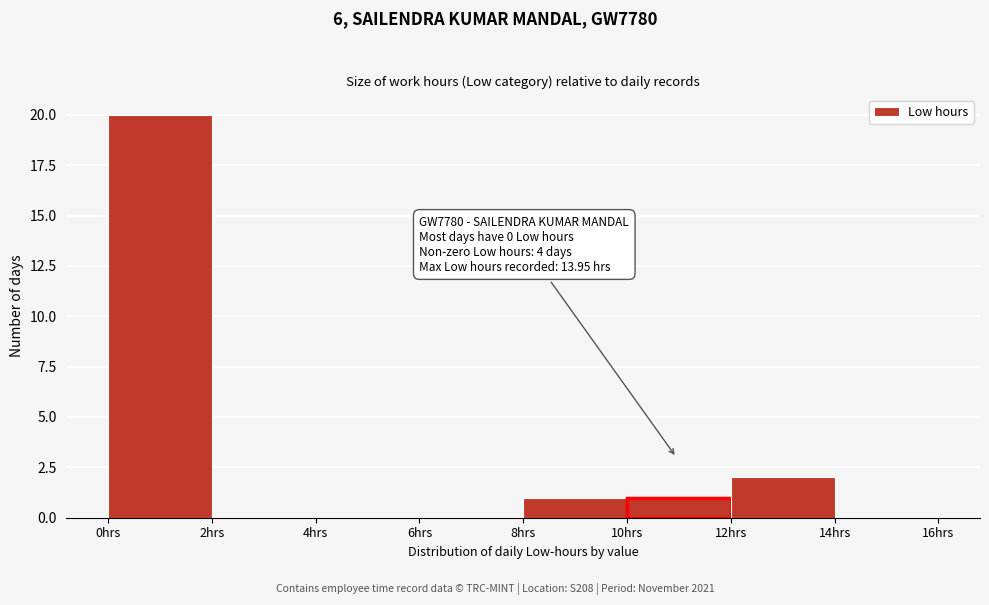

Over which range of the x-axis is the bar tallest?

0 to 2